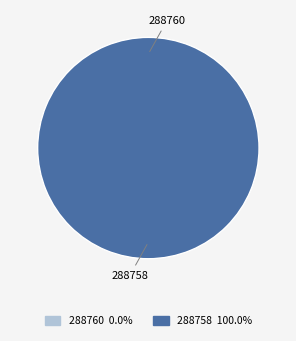

Is there any slice that represents more than half of the pie?

Yes